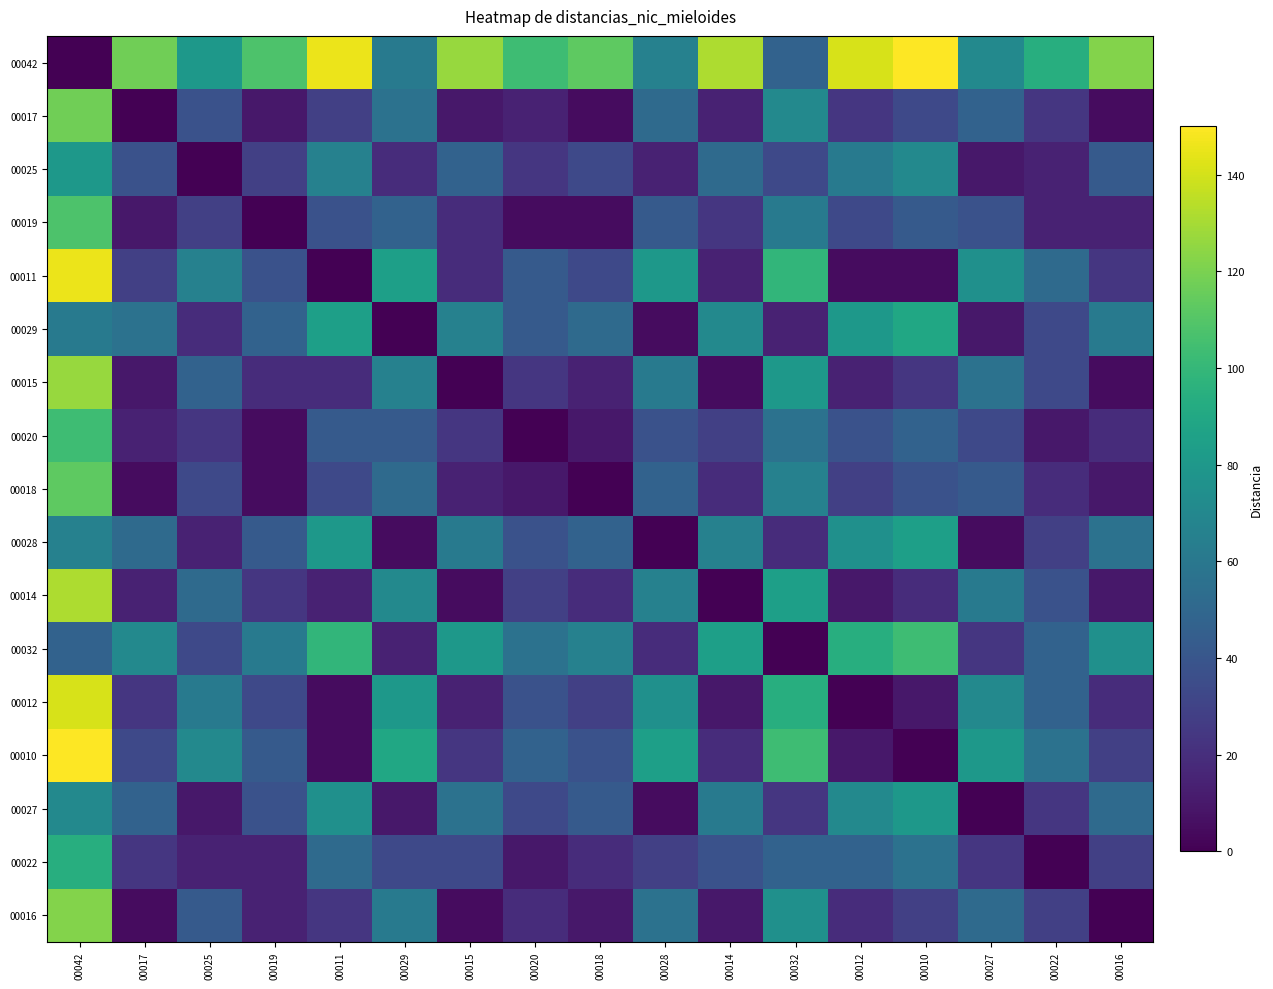

At 00012, list the series in order from smallest to largest.

00012, 00011, 00014, 00010, 00015, 00016, 00017, 00018, 00019, 00020, 00022, 00025, 00027, 00028, 00029, 00032, 00042